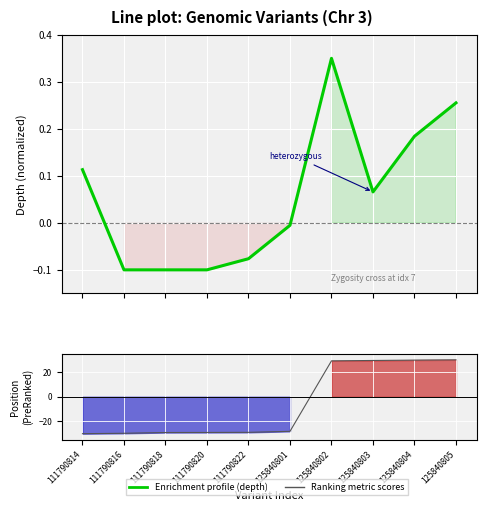

What is the difference between the second highest and minimum values in the Ranking metric scores series?

59.8